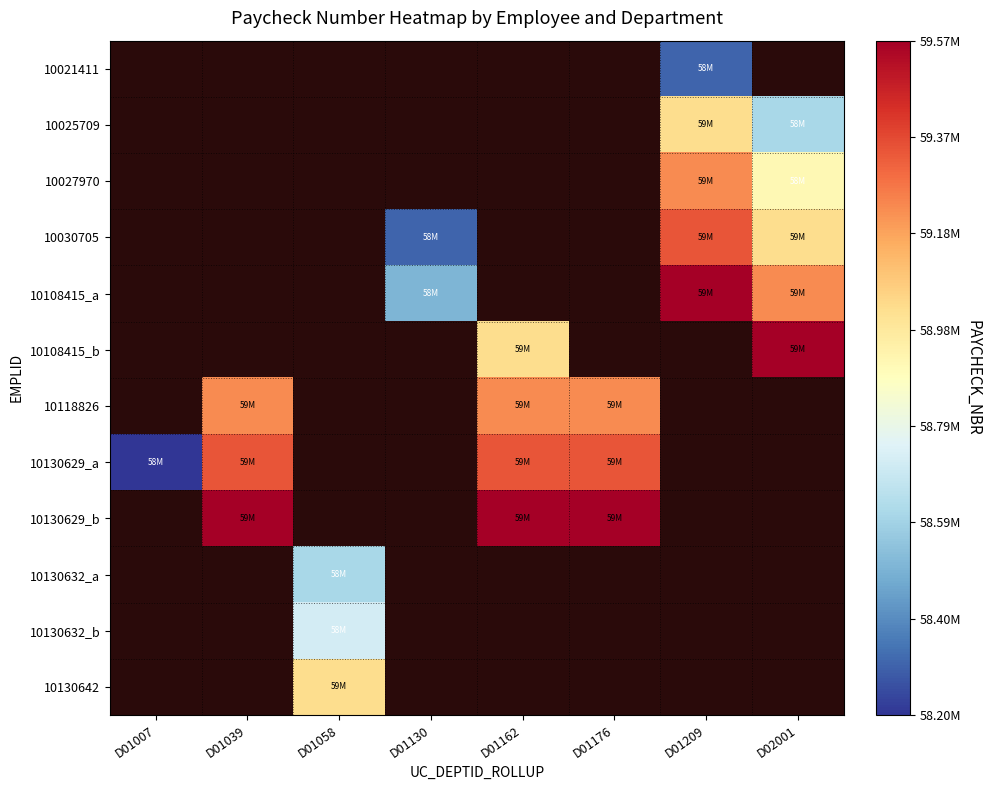

The value of 10027970 at D01209 is 19954960.9. True or false?

False